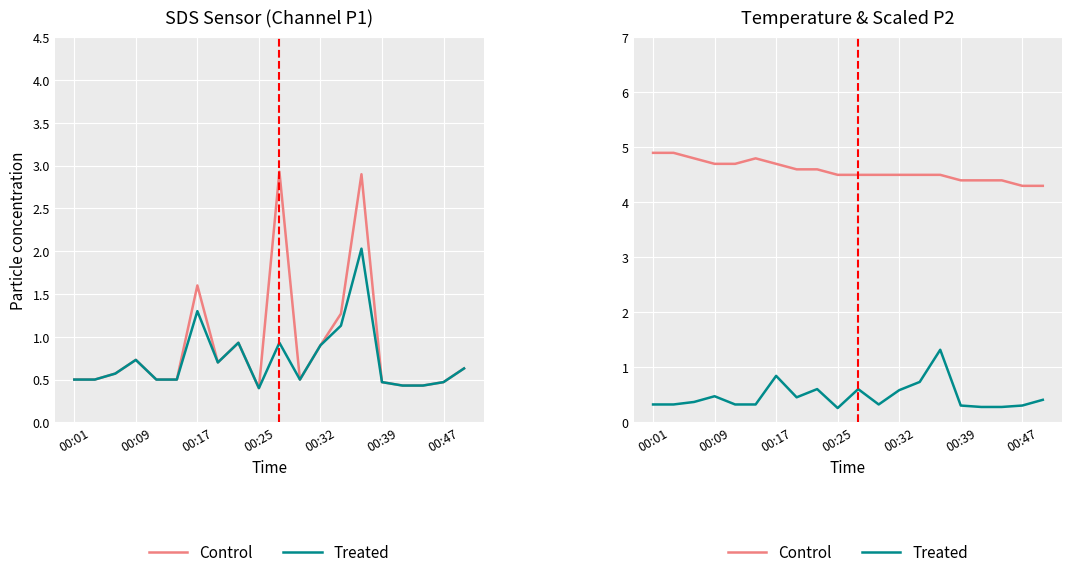

Rank the series at 17 from highest to lowest value.

Control, Treated